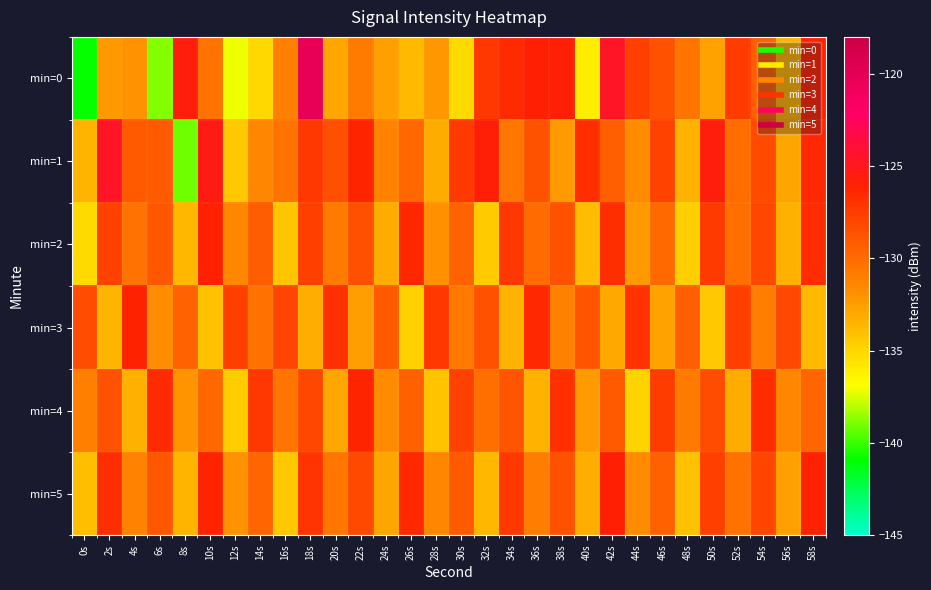

How many distinct data groups are displayed?

6